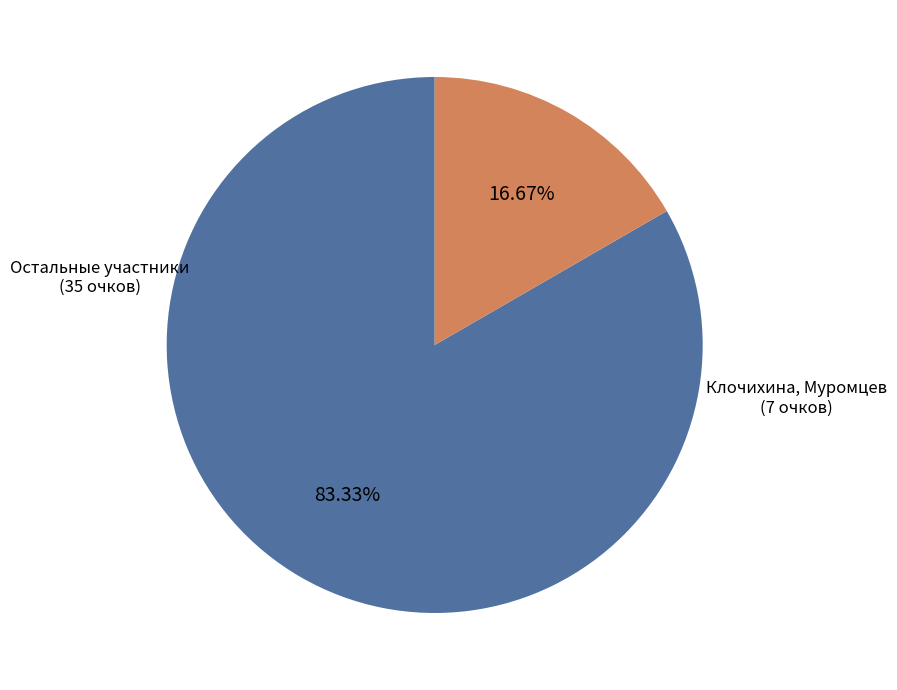

Does any single category account for the majority?

Yes